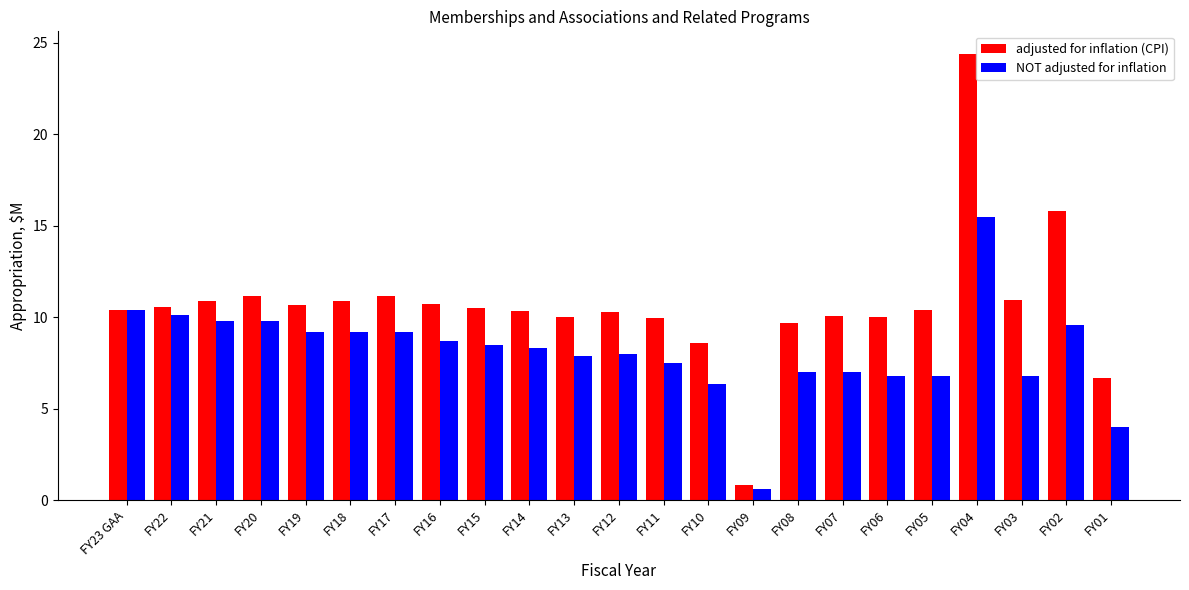

What is the highest value of the NOT adjusted for inflation series?

15.5